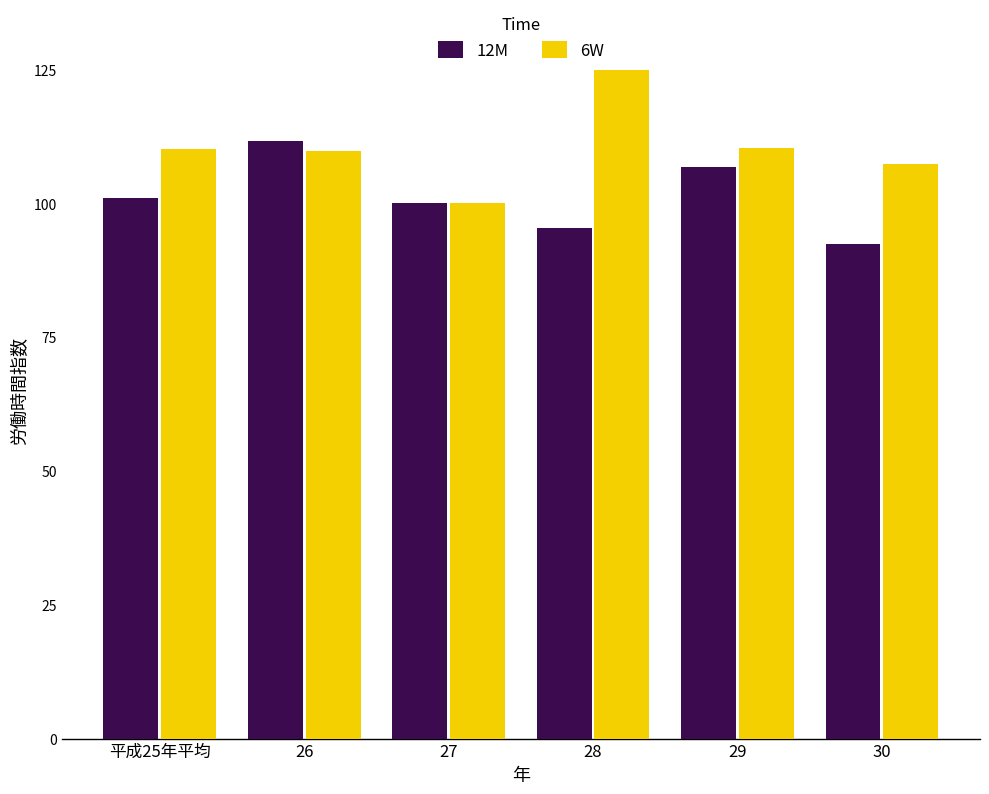

Which series changed the most between 29 and 30?

12M